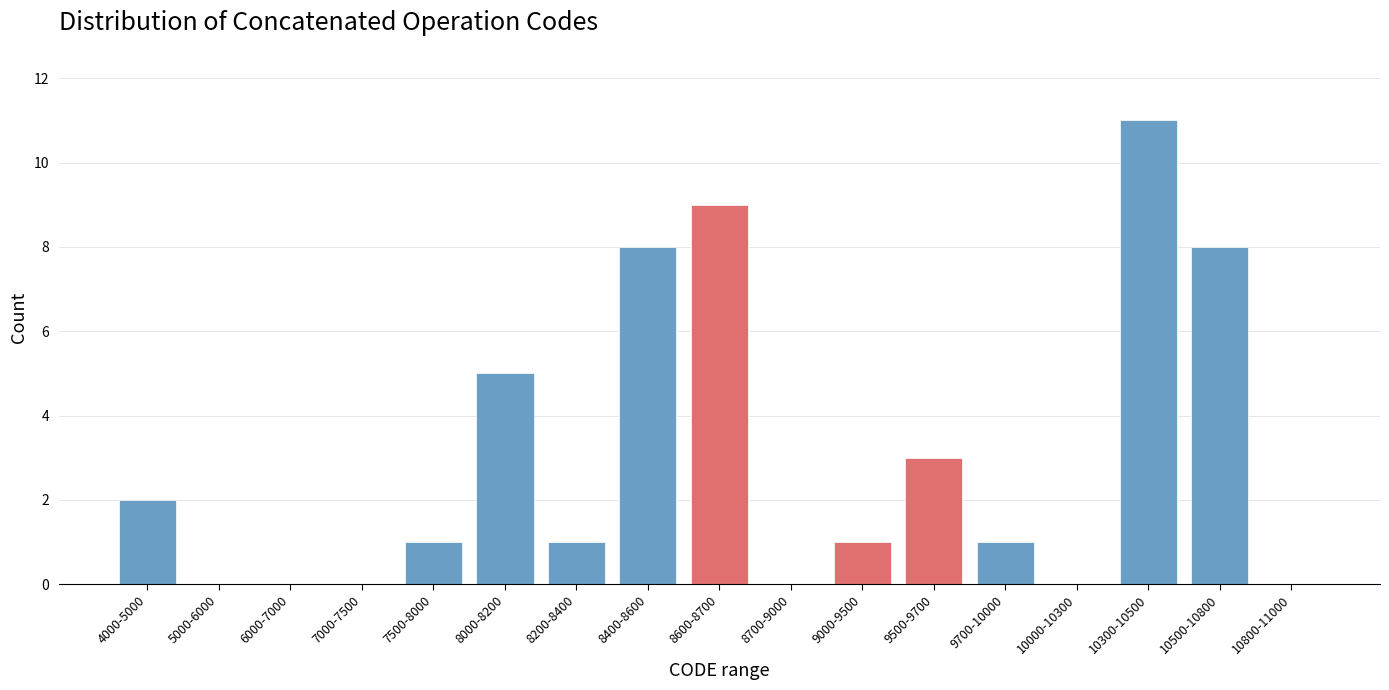

Reading left to right, transcribe all the data shown in this chart.

4000-5000=2	5000-6000=0	6000-7000=0	7000-7500=0	7500-8000=1	8000-8200=5	8200-8400=1	8400-8600=8	8600-8700=9	8700-9000=0	9000-9500=1	9500-9700=3	9700-10000=1	10000-10300=0	10300-10500=11	10500-10800=8	10800-11000=0